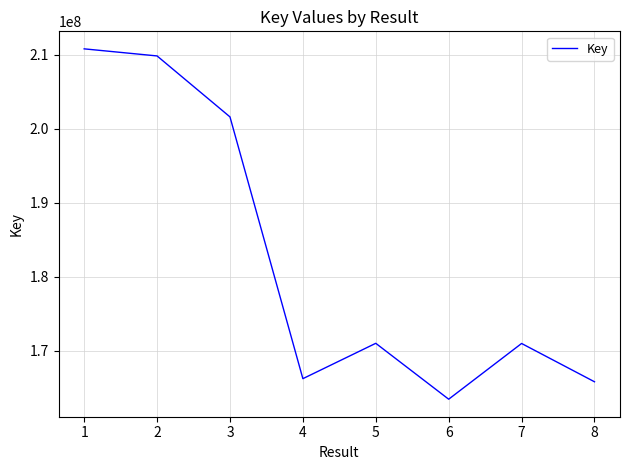

At which category does the chart reach its minimum across all series?

6